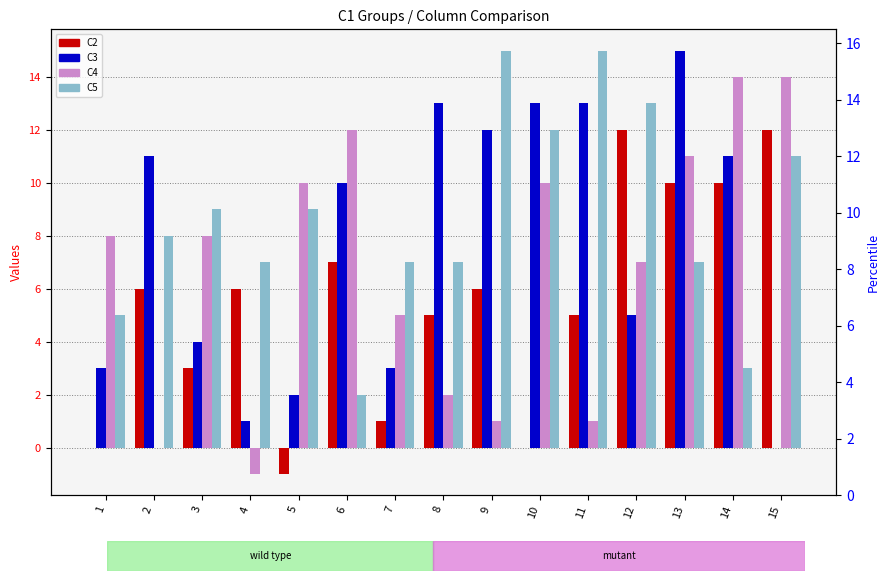

Where is C5 nearest to the value 8?

2